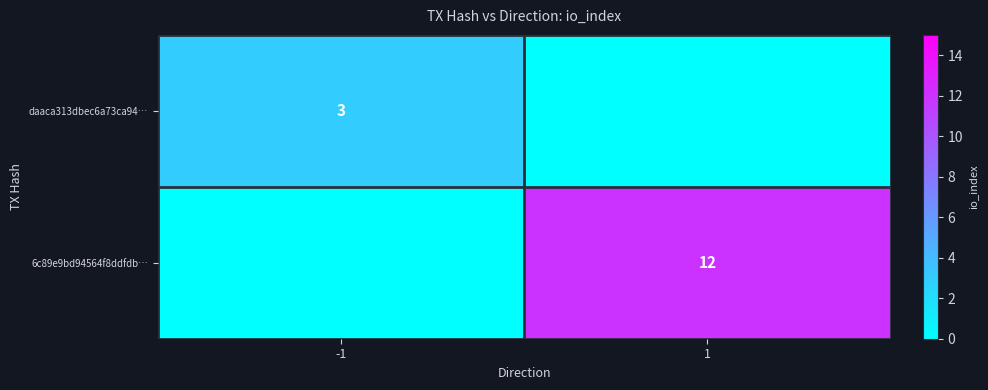

Is it true that 6c89e9bd94564f8ddfdb… equals 22 at 1?

False